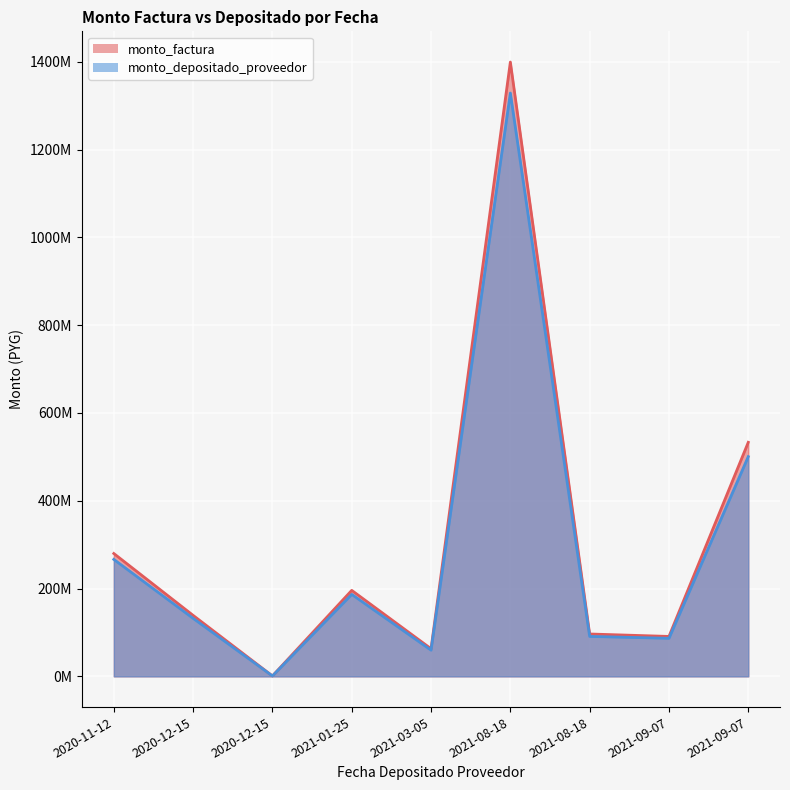

What is the sum of the monto_depositado_proveedor values at 2021-08-18 and 2020-12-15?

92009656